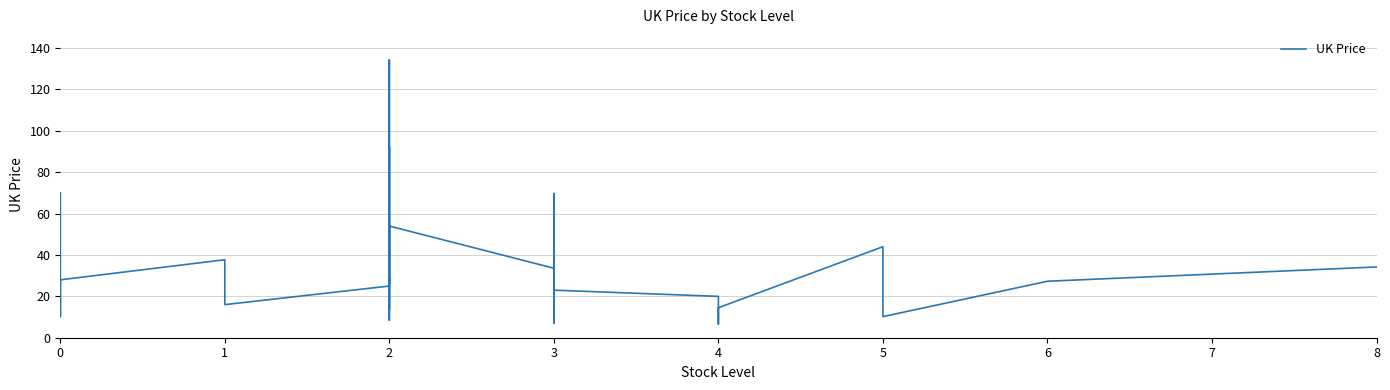

Rank the categories by value from lowest to highest.

4, 3, 2, 0, 5, 0, 4, 3, 3, 0, 2, 4, 3, 1, 3, 4, 2, 3, 0, 3, 0, 2, 0, 6, 2, 2, 0, 2, 3, 3, 2, 8, 1, 5, 2, 3, 3, 0, 2, 2